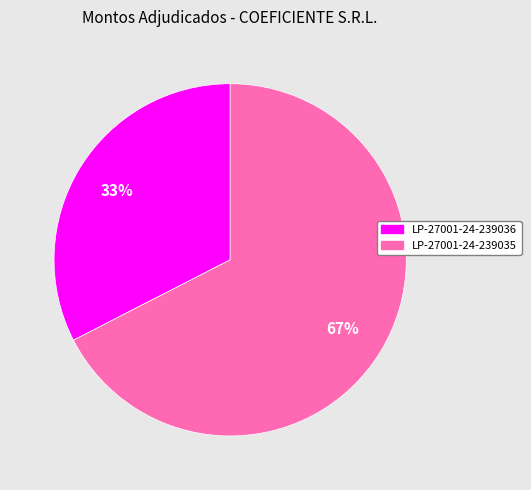

Combined, do LP-27001-24-239035 and LP-27001-24-239036 account for over 50%?

Yes